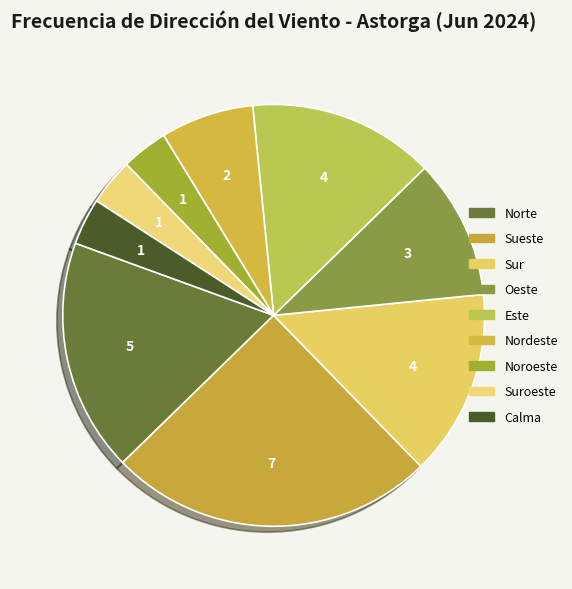

How many segments does this pie chart have?

9